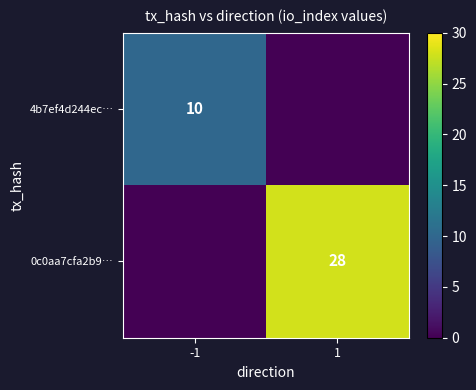

Between -1 and 1, which is larger?

-1